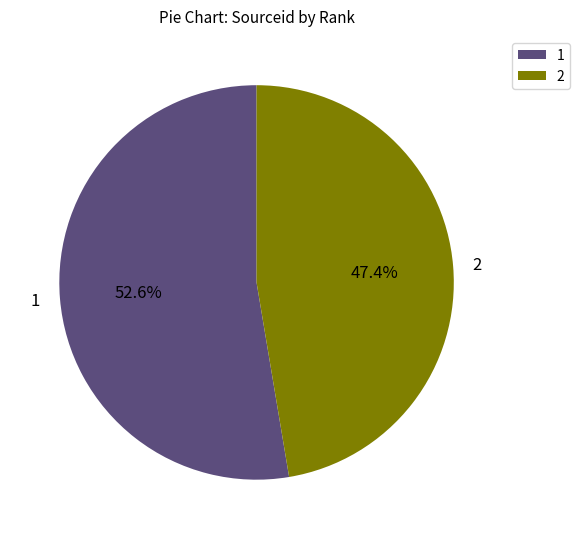

To the nearest percent, what is the difference between the 1 and 2 slice percentages?

5%